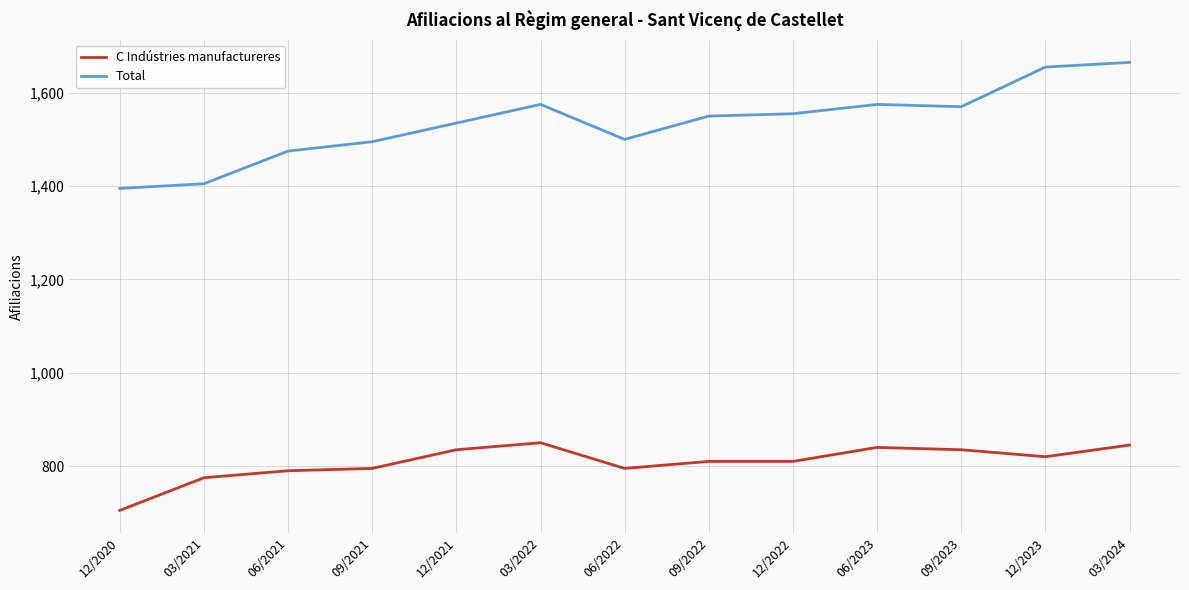

Which series changed the most between 06/2021 and 09/2022?

Total